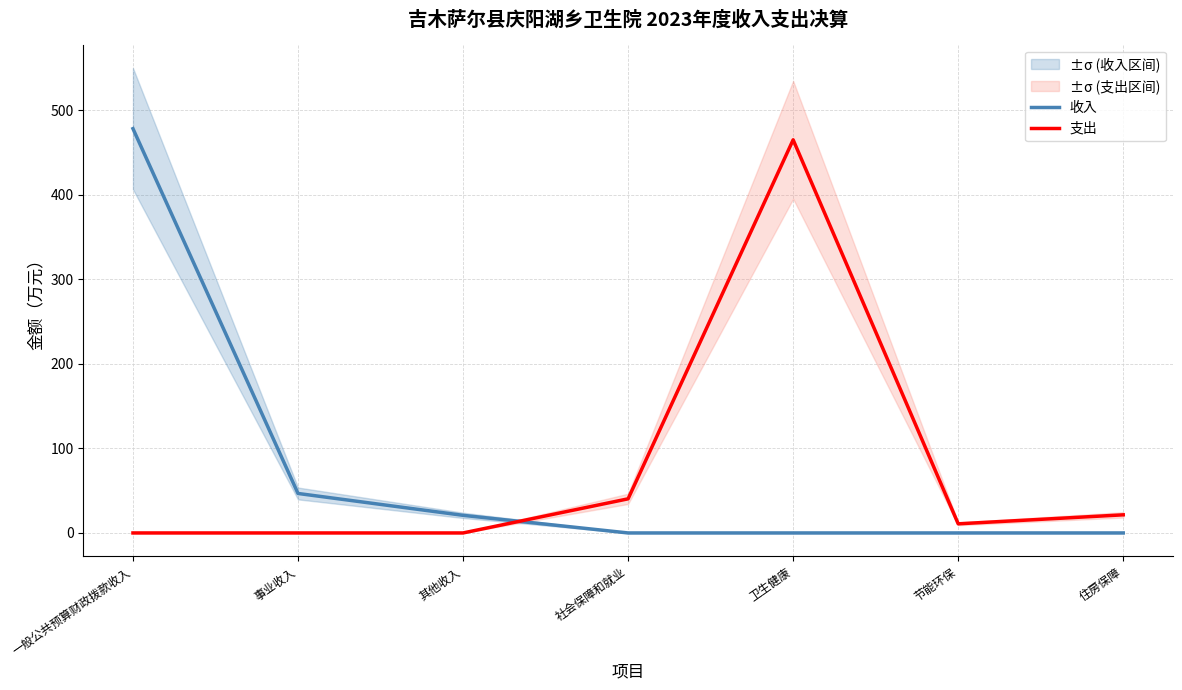

What position from the left is 卫生健康?

5